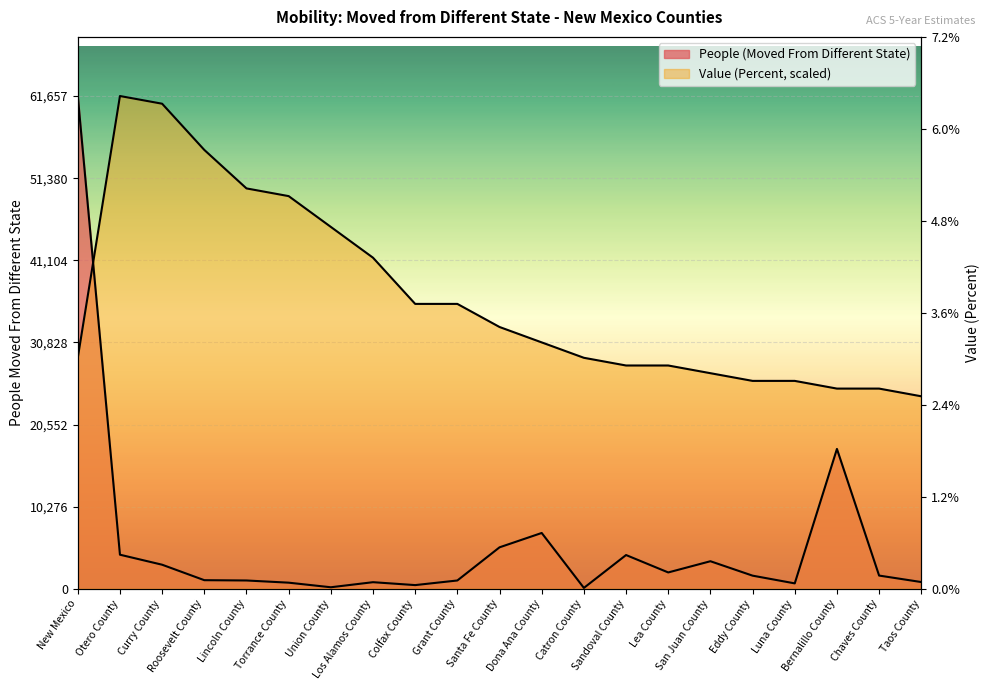

What is the sum of all Value (Percent) values?

764932.2